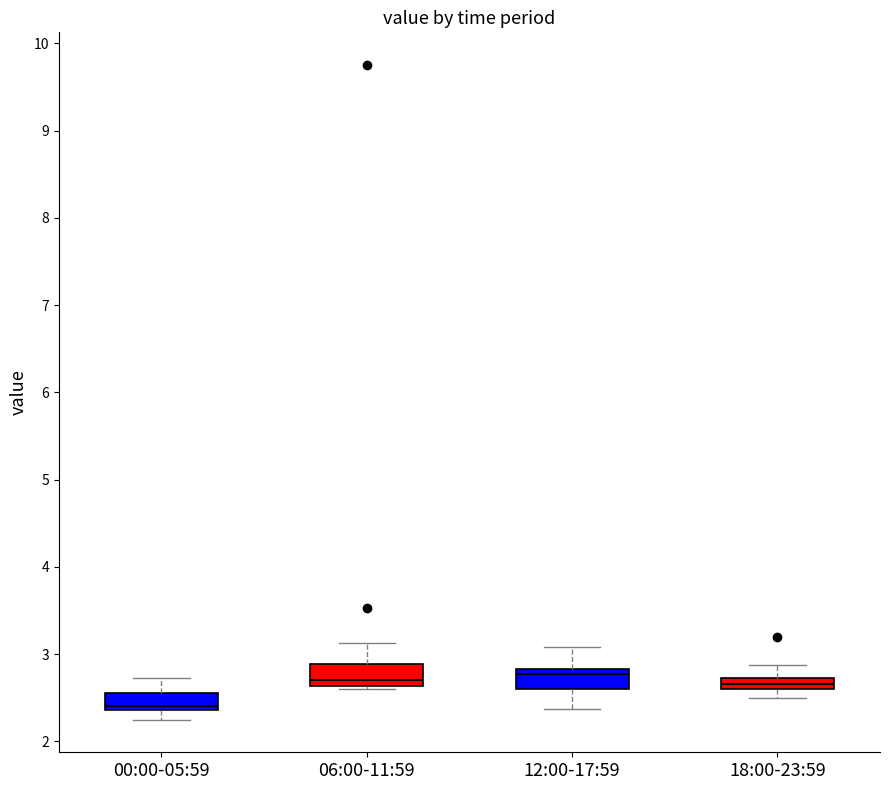

Which box has the lowest median line?

00:00-05:59